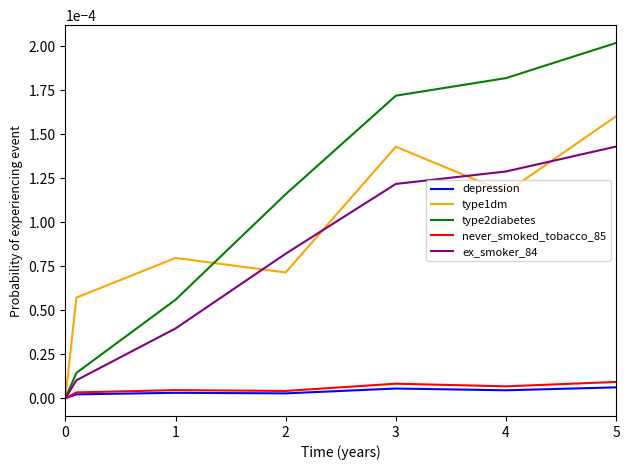

Which series has the largest total across all categories?

type2diabetes